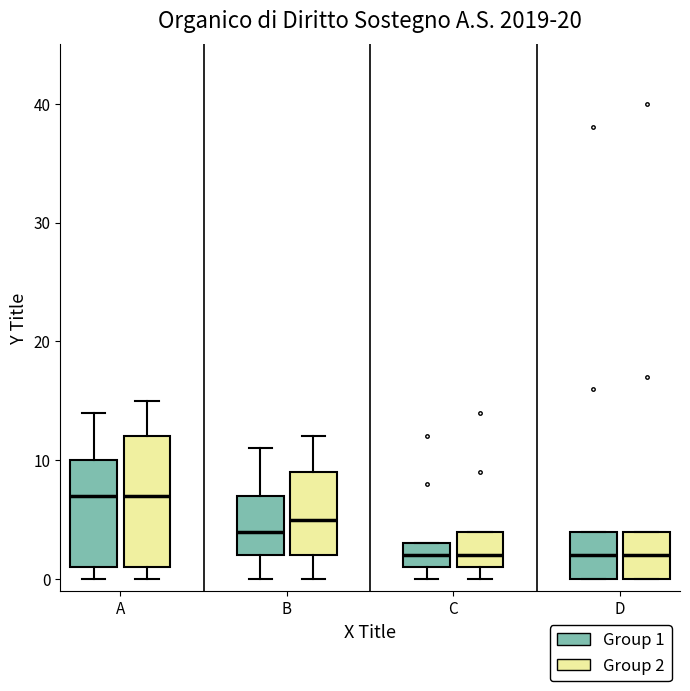

Reading left to right, transcribe this box plot: for each box, give where its median line is, the range the box spans, and where its two whiskers end, as read against the y-axis. The values are not printed on the chart, so give them approximately, as read against the axis.

A (Group 1): median 7, box 1 to 10, whiskers 0 to 14
A (Group 2): median 7, box 1 to 12, whiskers 0 to 15
B (Group 1): median 4, box 2 to 7, whiskers 0 to 11
B (Group 2): median 5, box 2 to 9, whiskers 0 to 12
C (Group 1): median 2, box 1 to 3, whiskers 0 to 3
C (Group 2): median 2, box 1 to 4, whiskers 0 to 4
D (Group 1): median 2, box 0 to 4, whiskers 0 to 4
D (Group 2): median 2, box 0 to 4, whiskers 0 to 4